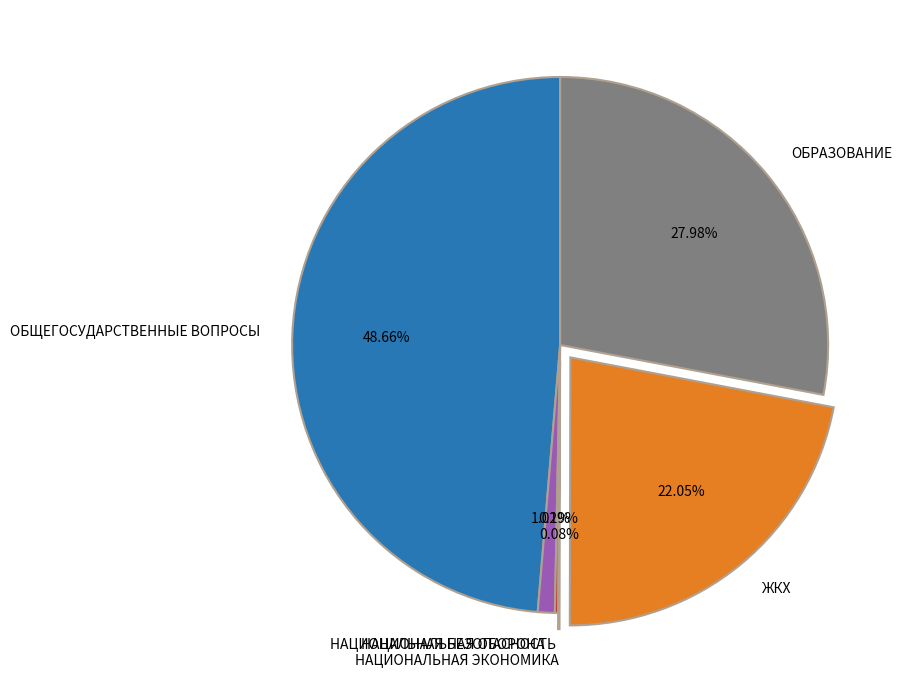

To the nearest percent, what is the difference between the ОБЩЕГОСУДАРСТВЕННЫЕ ВОПРОСЫ and ОБРАЗОВАНИЕ slice percentages?

21%